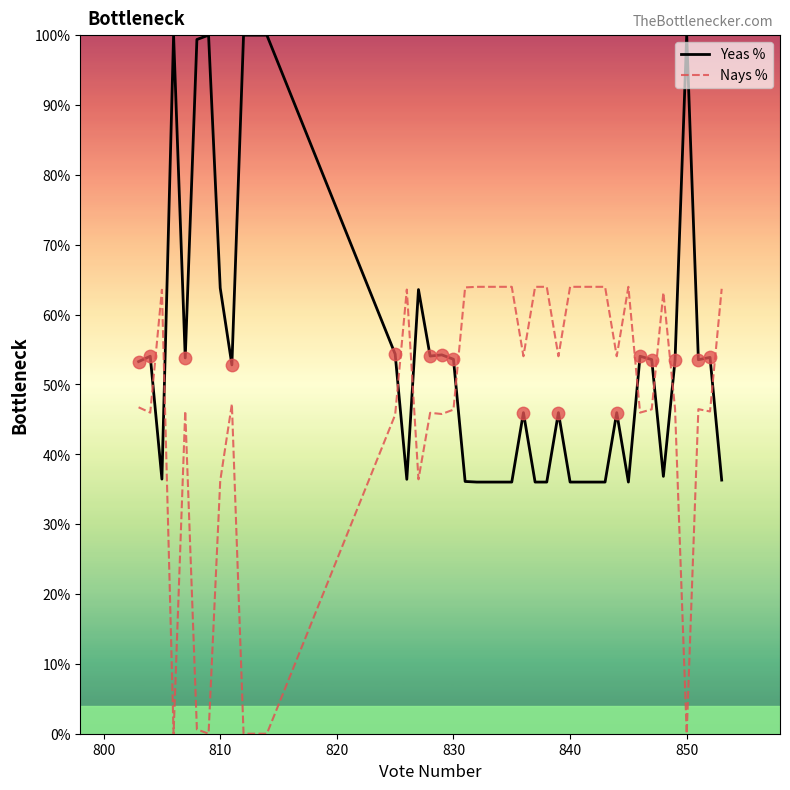

Which series has the largest total across all categories?

Yeas %